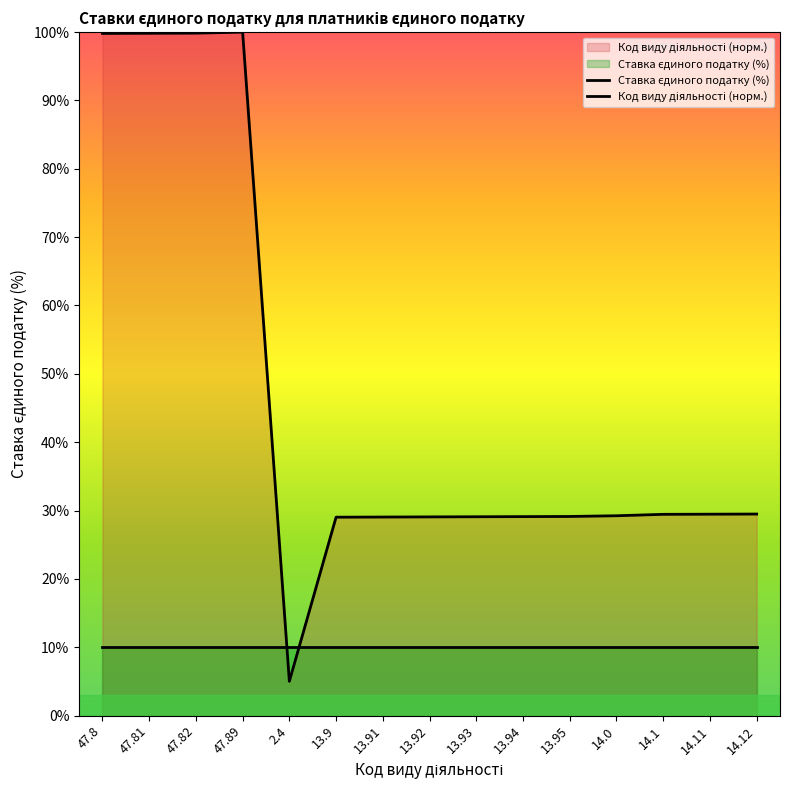

Reading right to left, transcribe all the data shown in this chart.

14.12=29.5	14.11=29.5	14.1=29.4	14.0=29.2	13.95=29.1	13.94=29.1	13.93=29.1	13.92=29.1	13.91=29.0	13.9=29.0	2.4=5.0	47.89=100.0	47.82=99.9	47.81=99.8	47.8=99.8